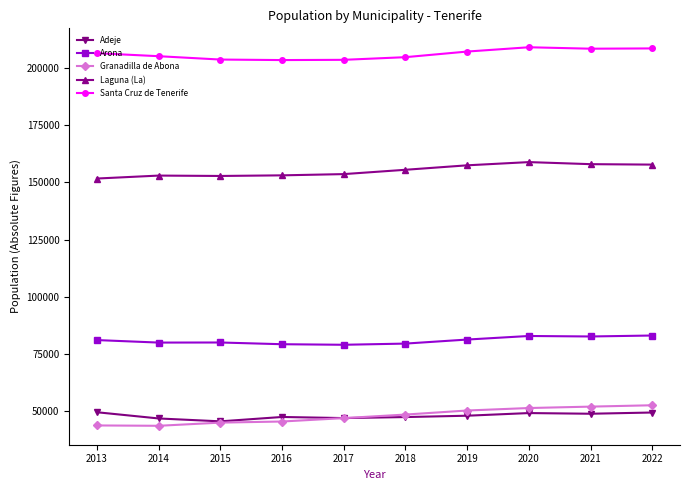

What is the difference between the highest and lowest values at 2021?

159830